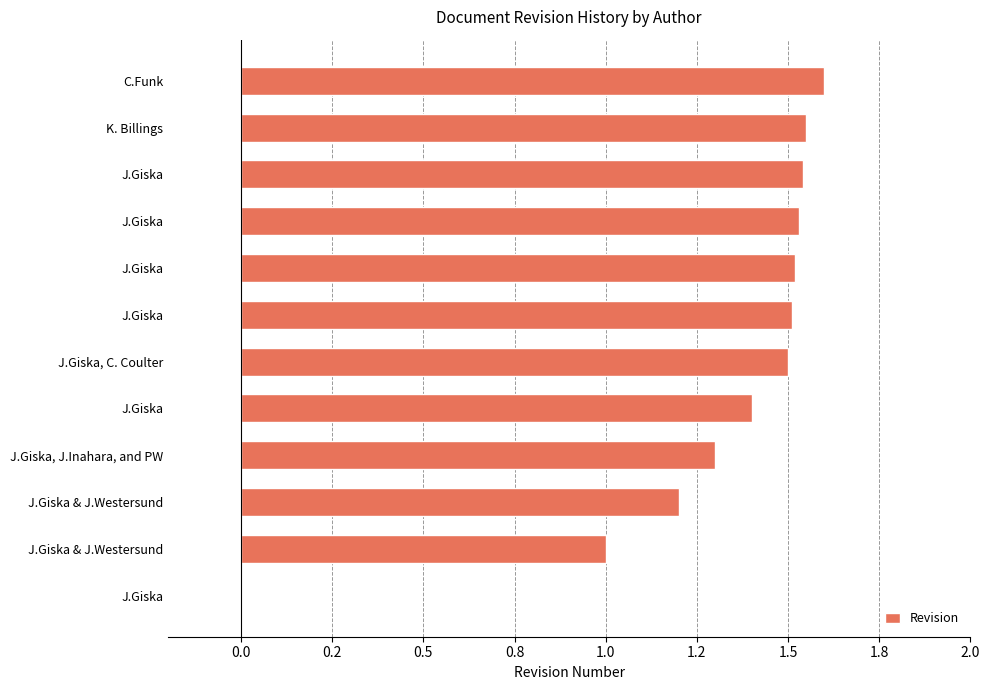

What is the difference between the maximum and minimum values?

1.6